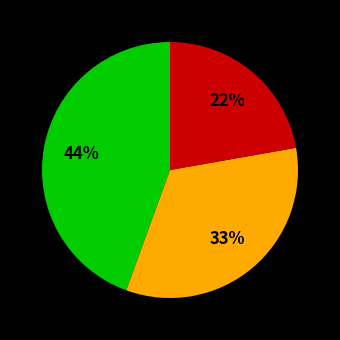

To the nearest percent, what is the average slice percentage?

33%